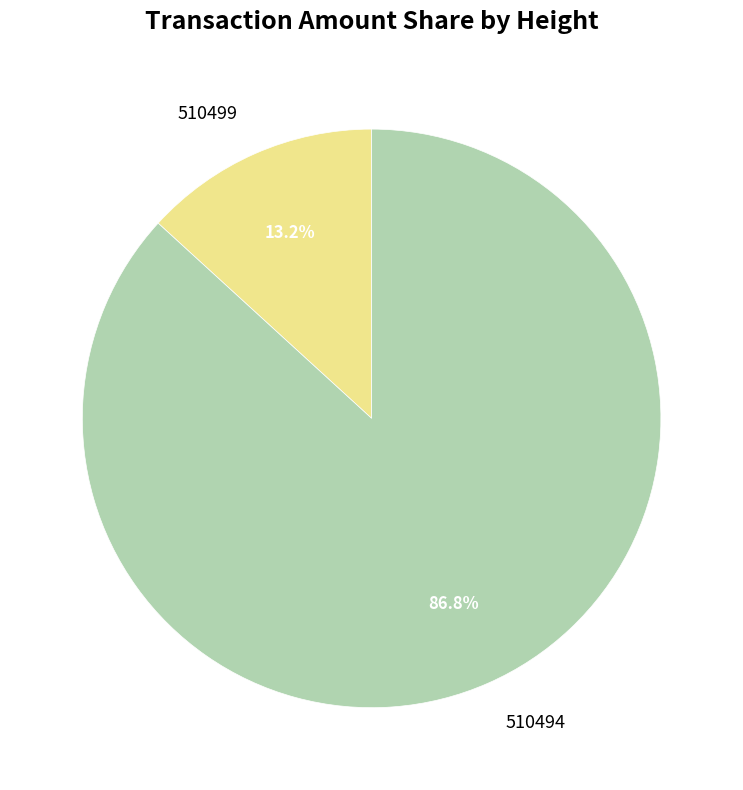

Combined, do 510494 and 510499 account for over 50%?

Yes